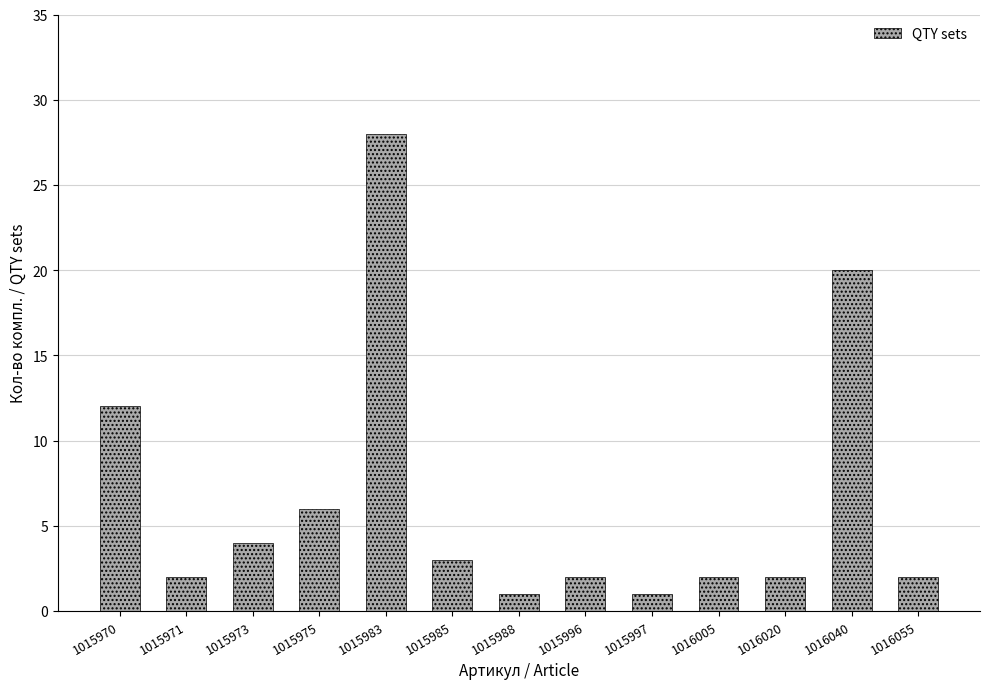

Does the chart contain any negative values?

No